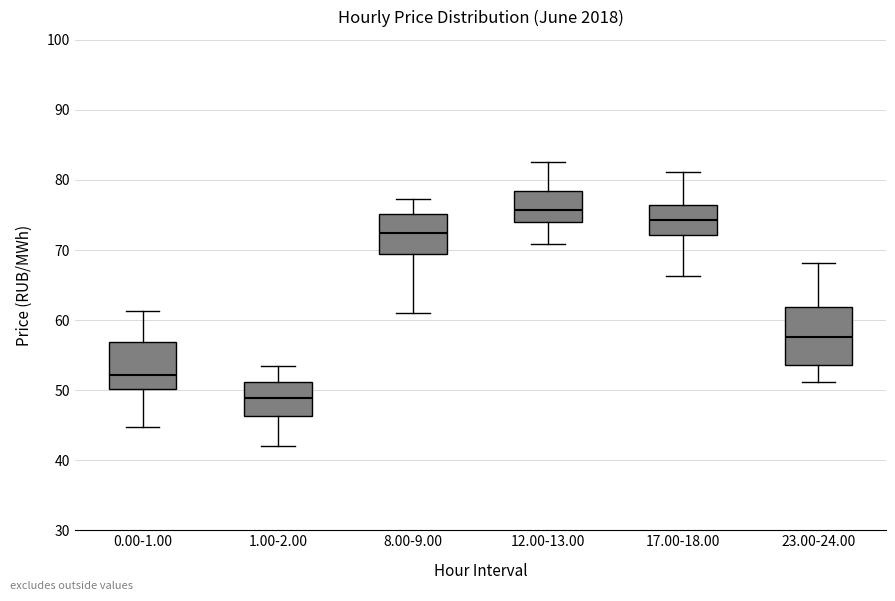

Which box is the tallest, from its lower edge to its upper edge?

23.00-24.00